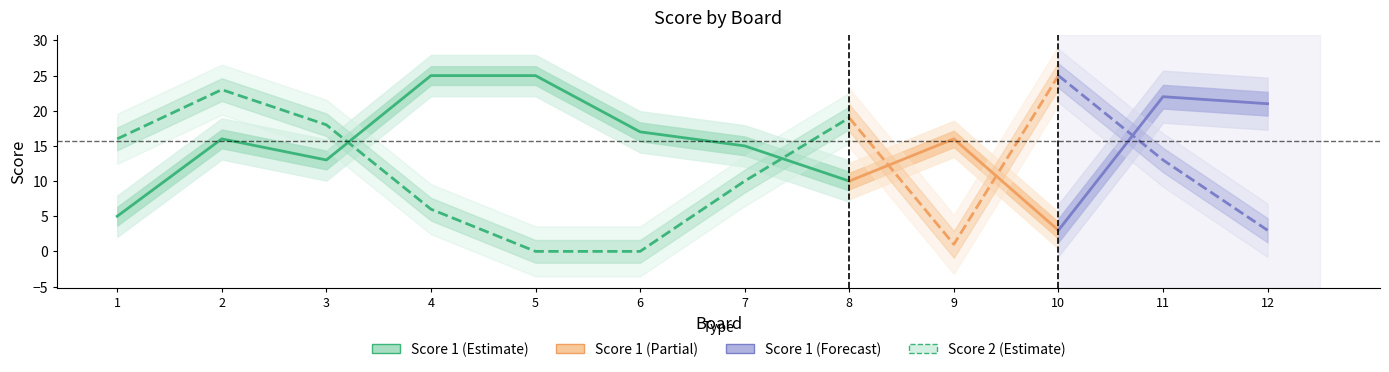

True or false: Score 2 and Score 1 intersect in this chart.

True